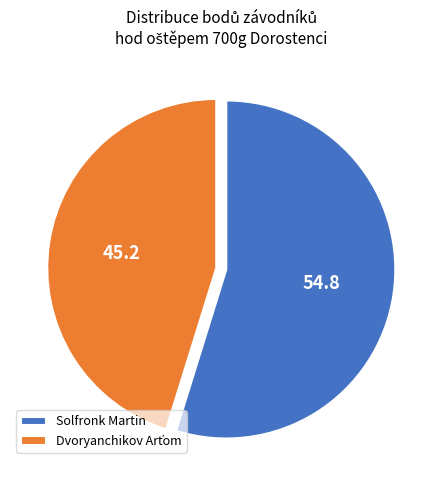

Which slice is the largest?

Solfronk Martin